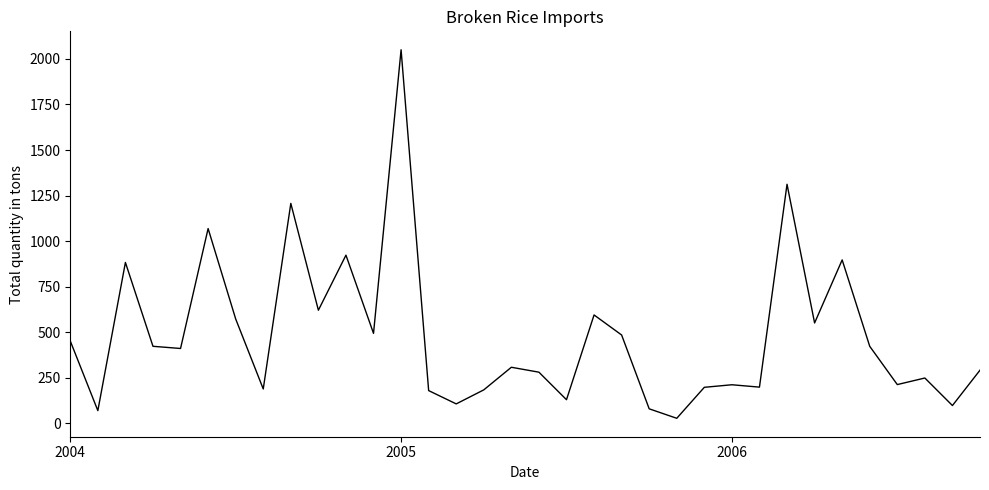

What is the maximum value shown in the chart?

2050